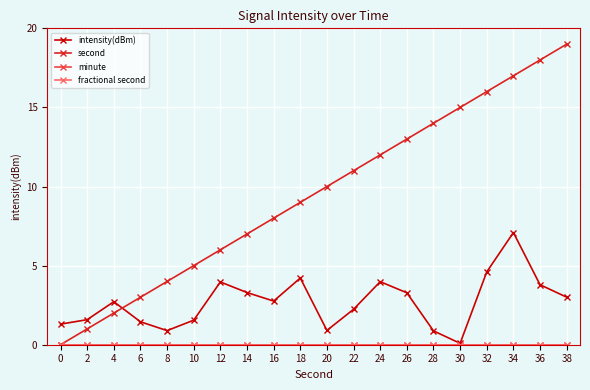

Which series has the largest range (max minus min)?

second